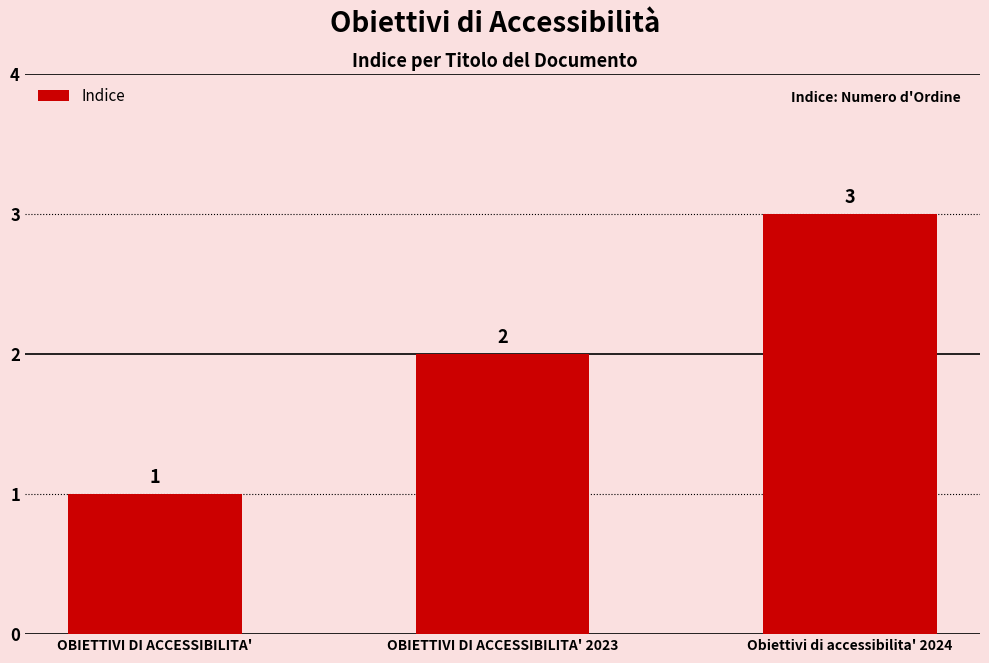

How many values are below 2?

1